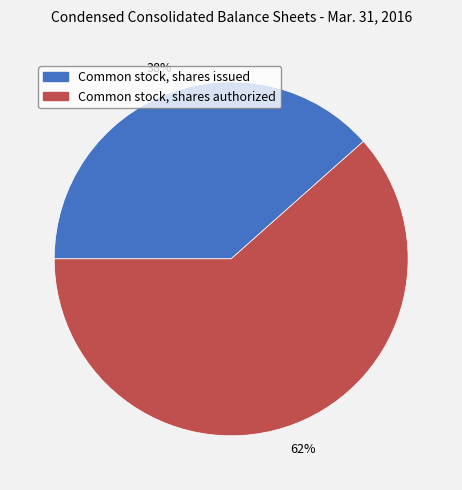

To the nearest percent, what is the average slice percentage?

50%